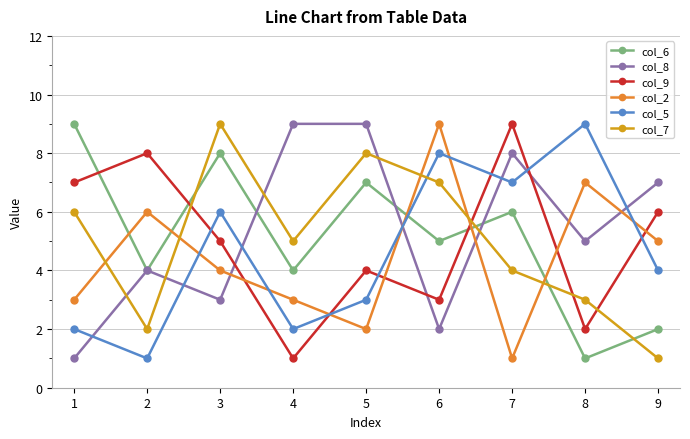

What is the value of the col_8 point at the 4th from the left?

9